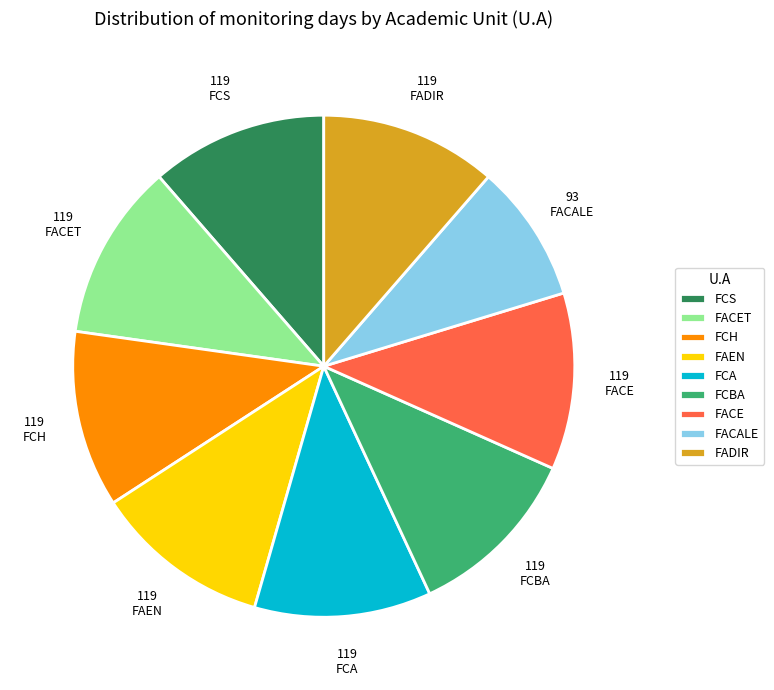

Which slice is the smallest?

FACALE